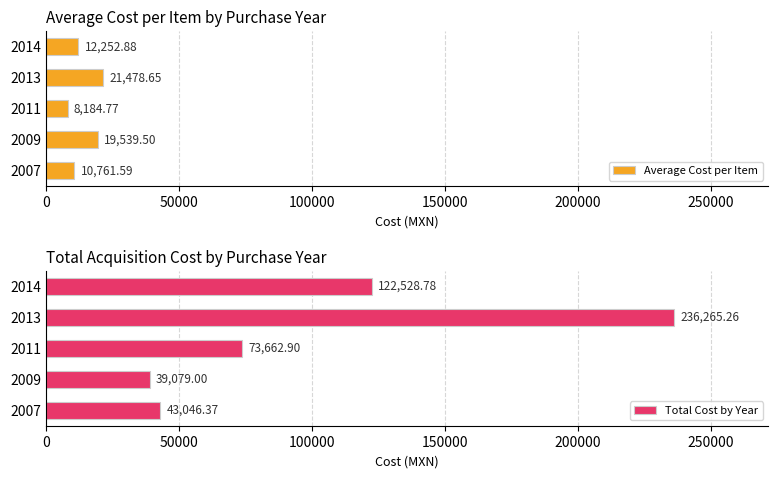

List the series in order of their peak value, highest first.

Total Cost by Year, Average Cost per Item